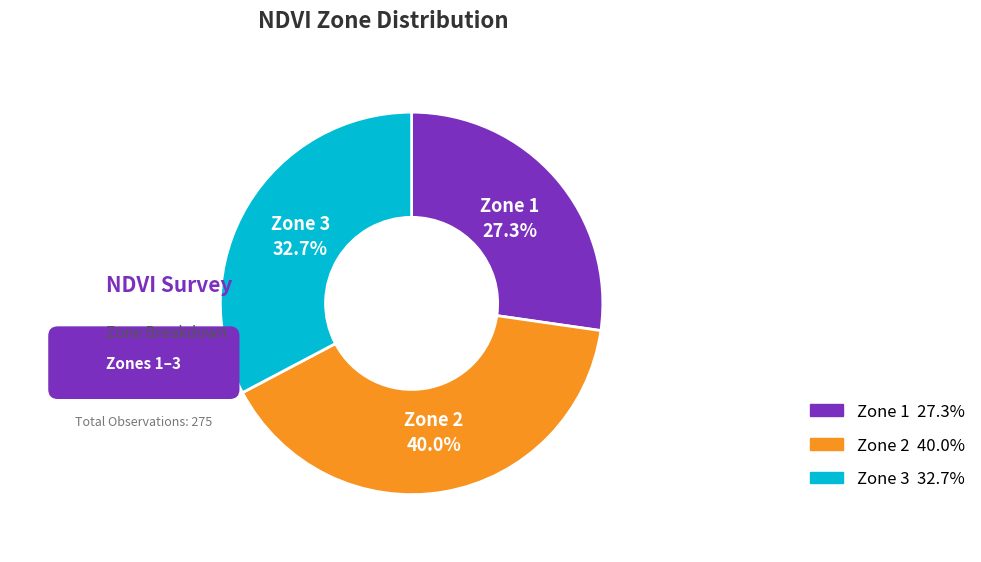

What is the change in value from Zone 2 to Zone 3?

-20